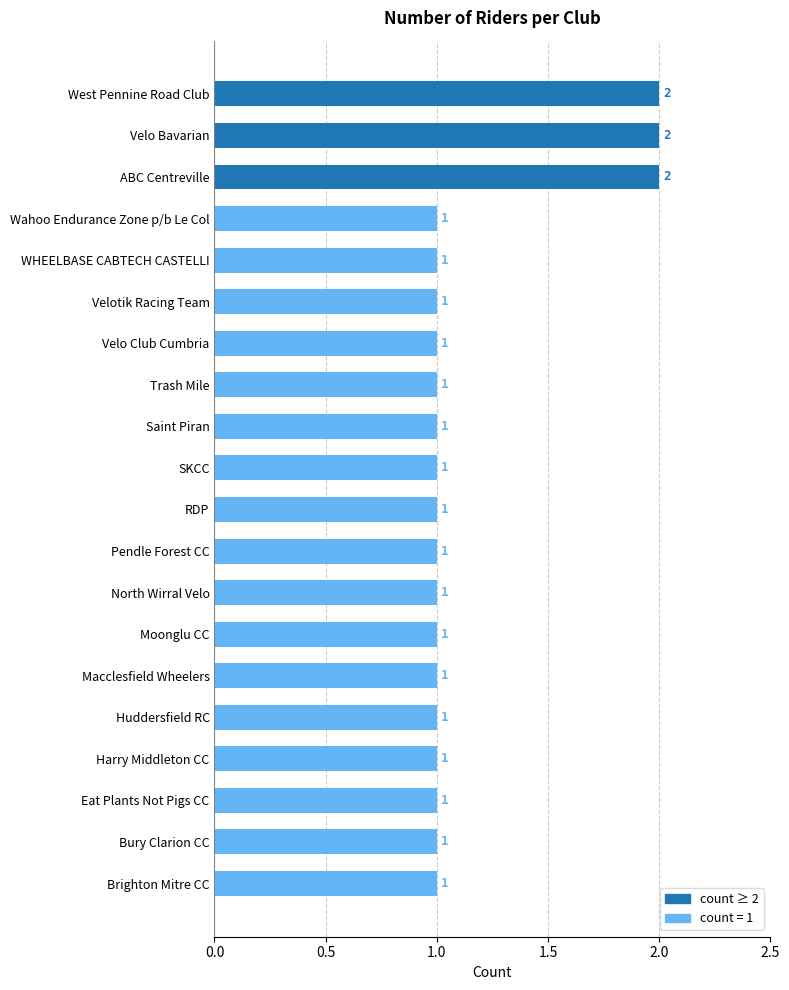

How many values exceed 1?

3